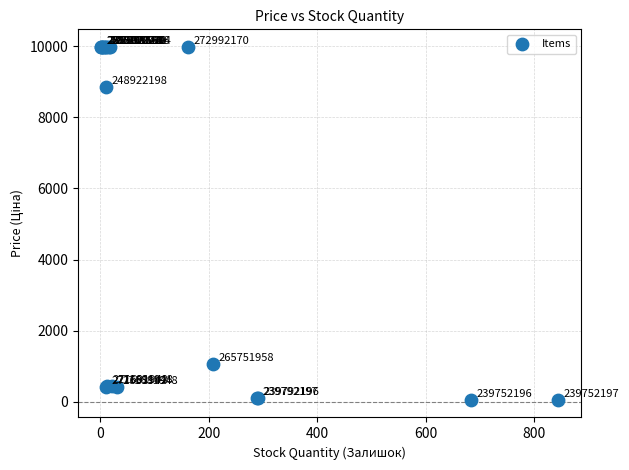

What Y value in the scatter plot is closest to 5016?

8856.7